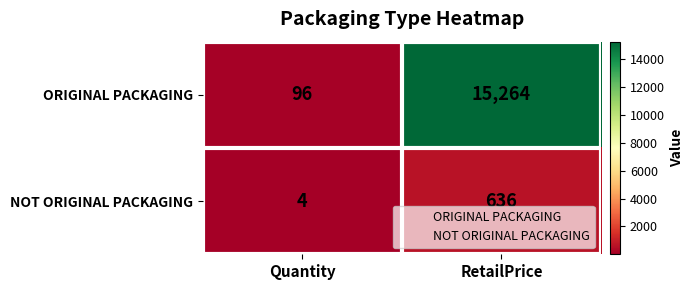

At which label is NOT ORIGINAL PACKAGING closest to 320?

Quantity